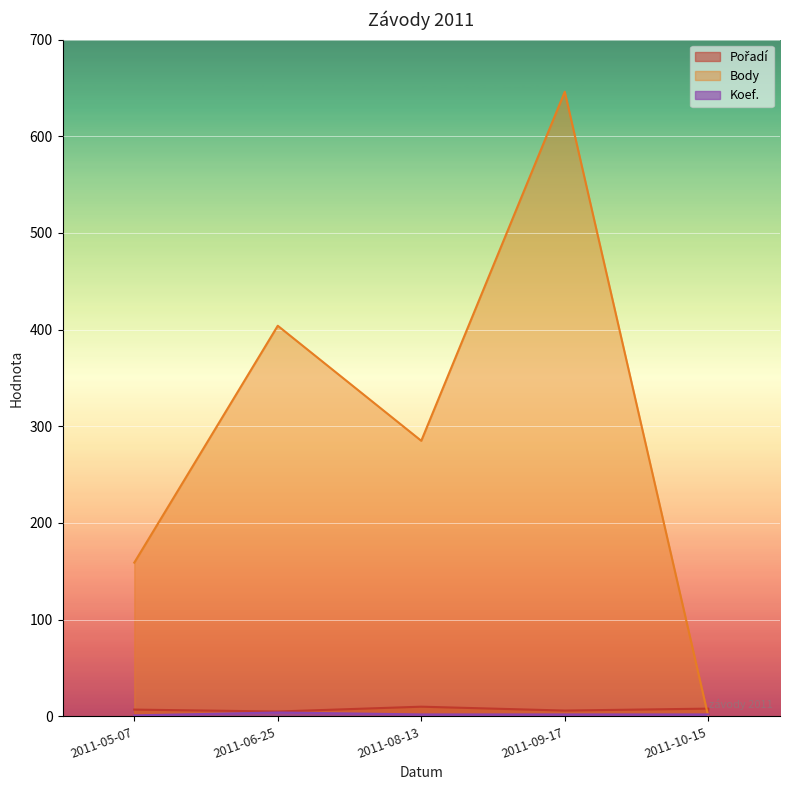

Reading left to right, what are all the values shown in this chart?

Pořadí: 7	5	10	6	8
Body: 159	404	285	646	0
Koef.: 1	4	2	2	2